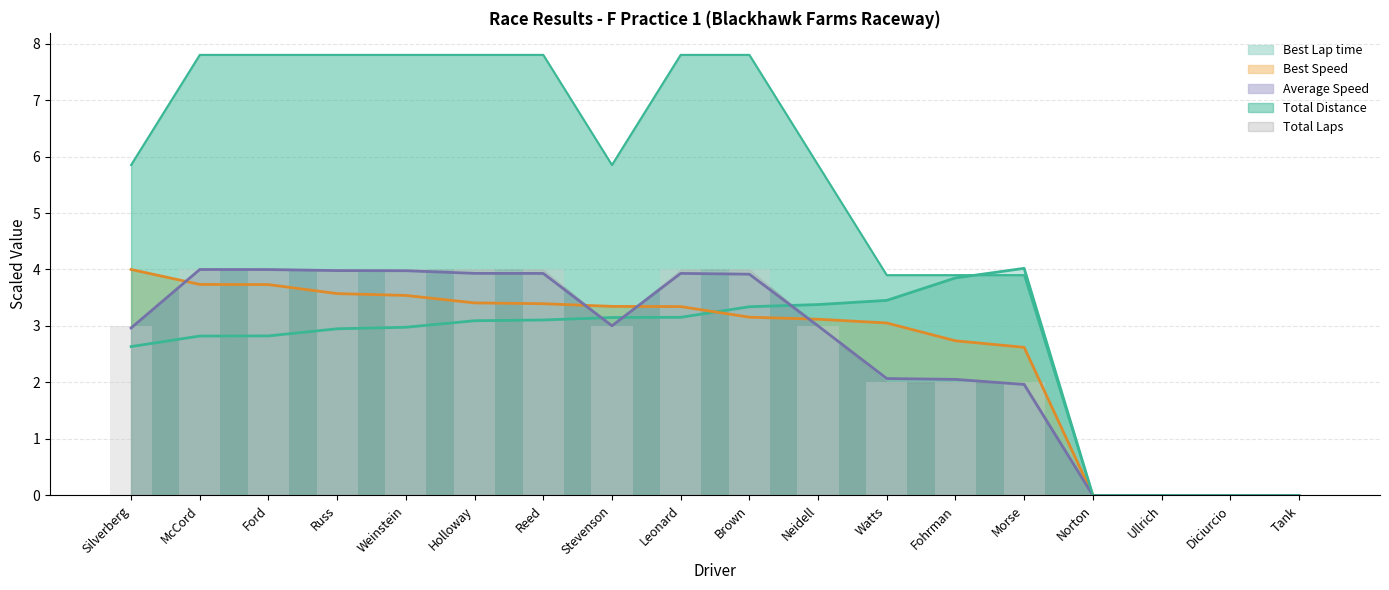

Which category has the highest value across all series?

McCord